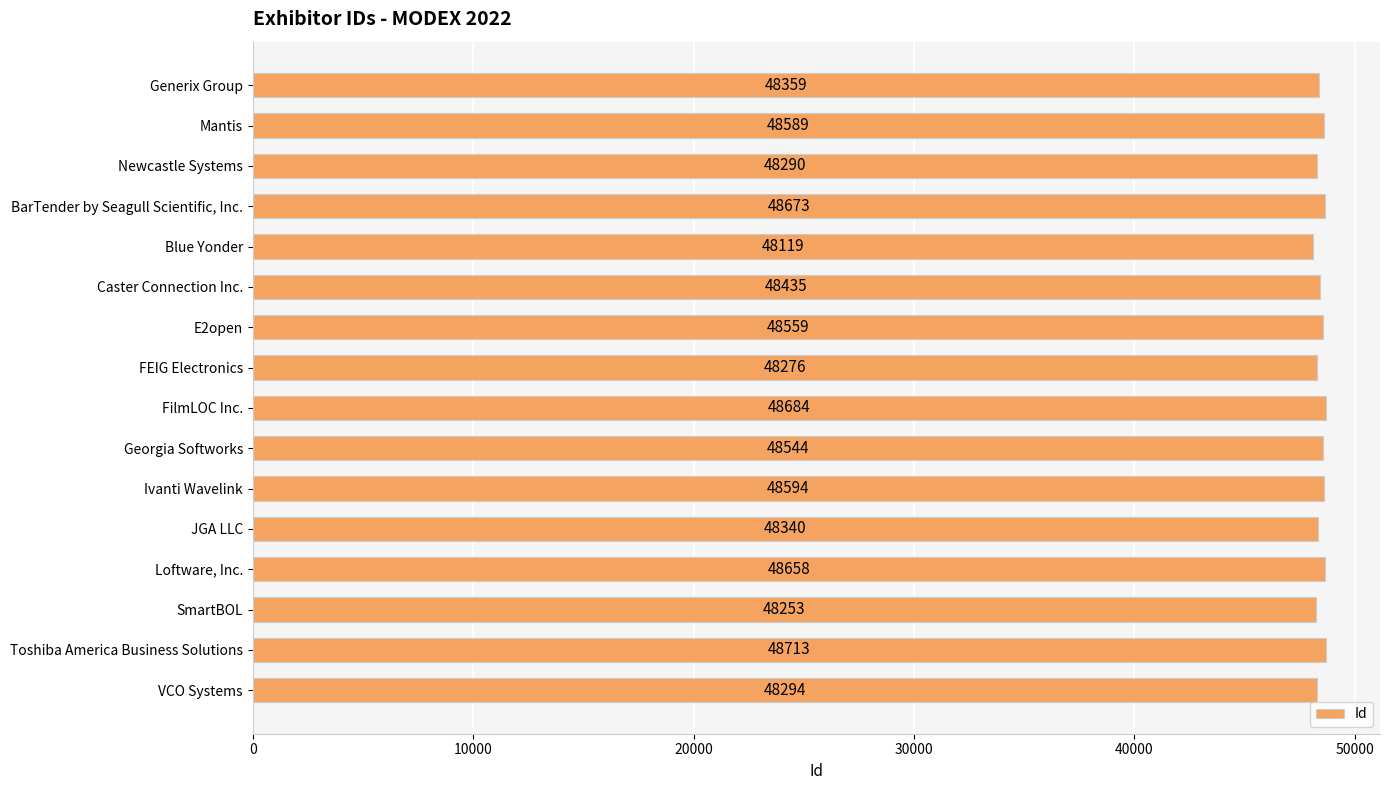

What is the smallest value displayed?

48119